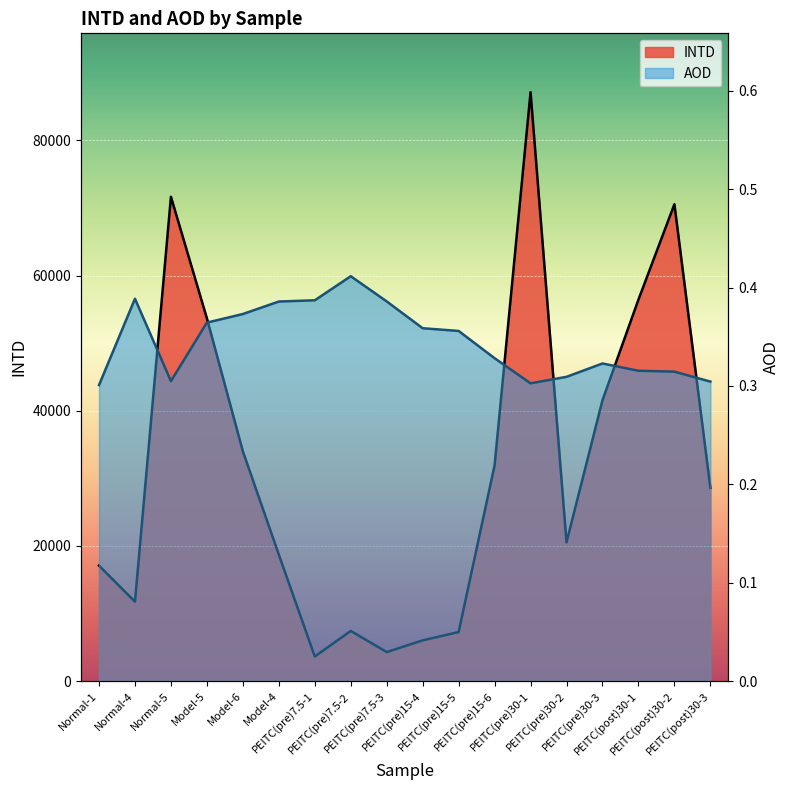

What is the sum of all INTD values?

572186.5